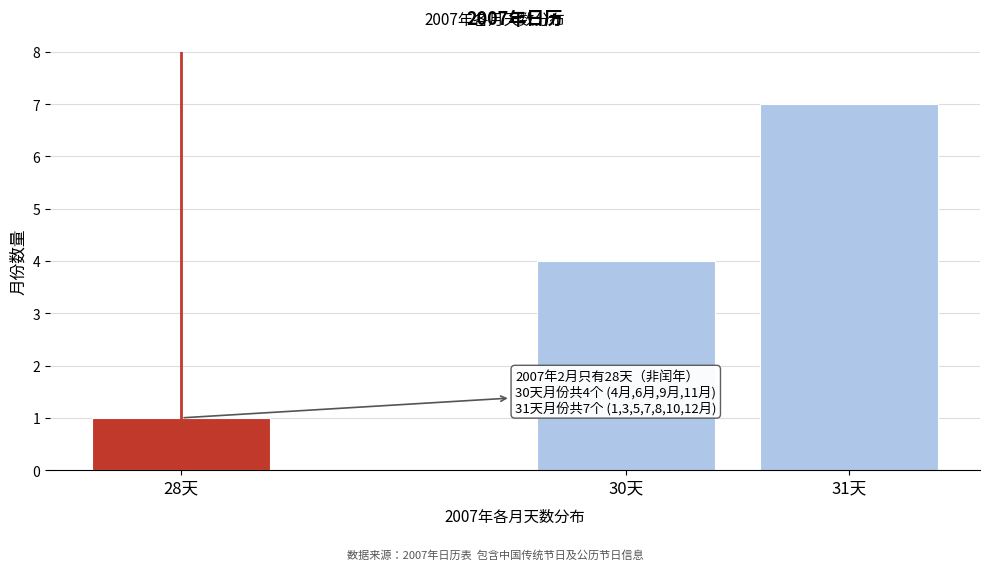

Reading left to right, transcribe all the data shown in this chart.

1	4	7